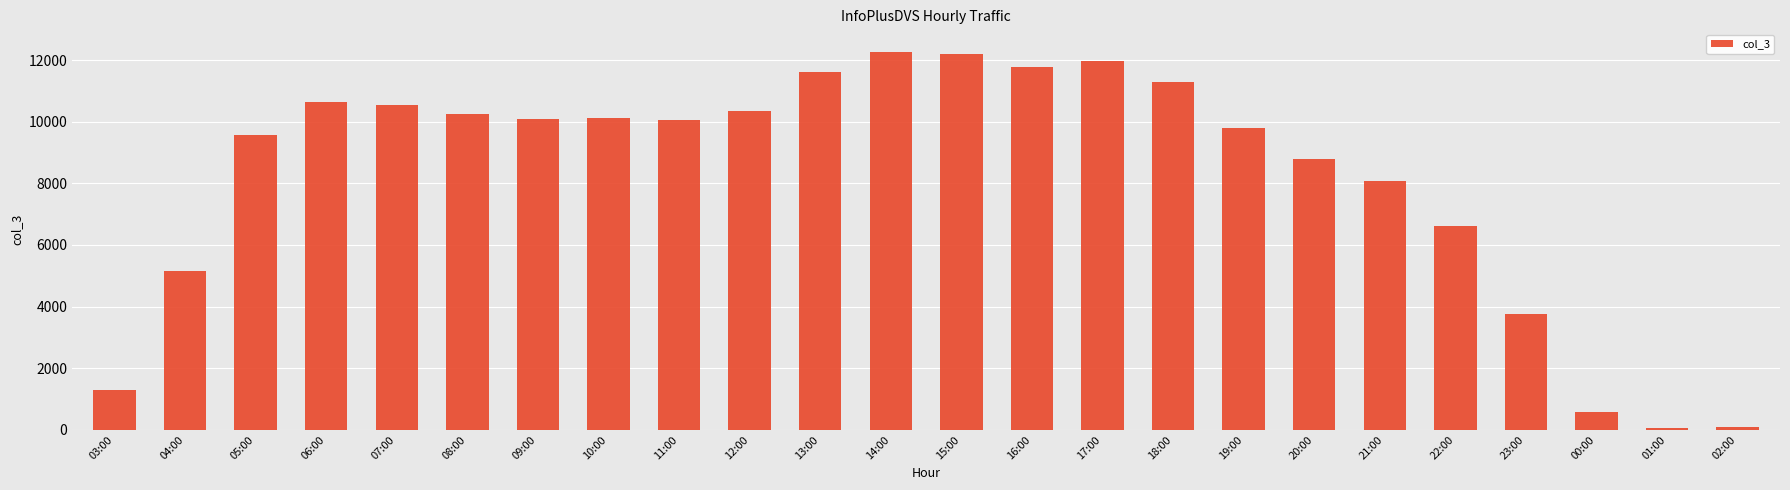

What is the value of the 20th bar from the left?

6632